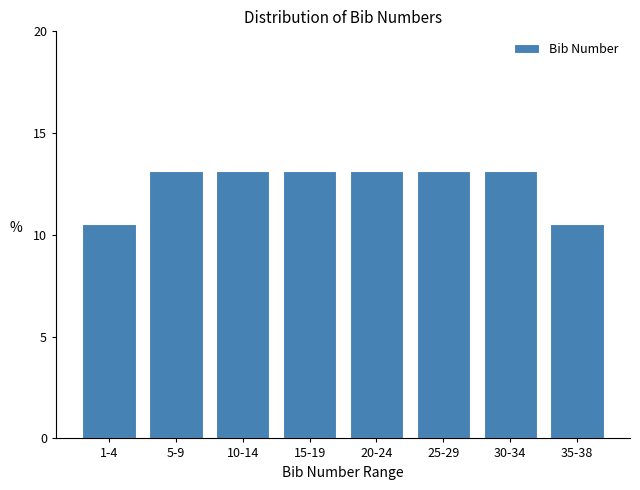

Reading left to right, what are all the values shown in this chart?

10.5	13.2	13.2	13.2	13.2	13.2	13.2	10.5